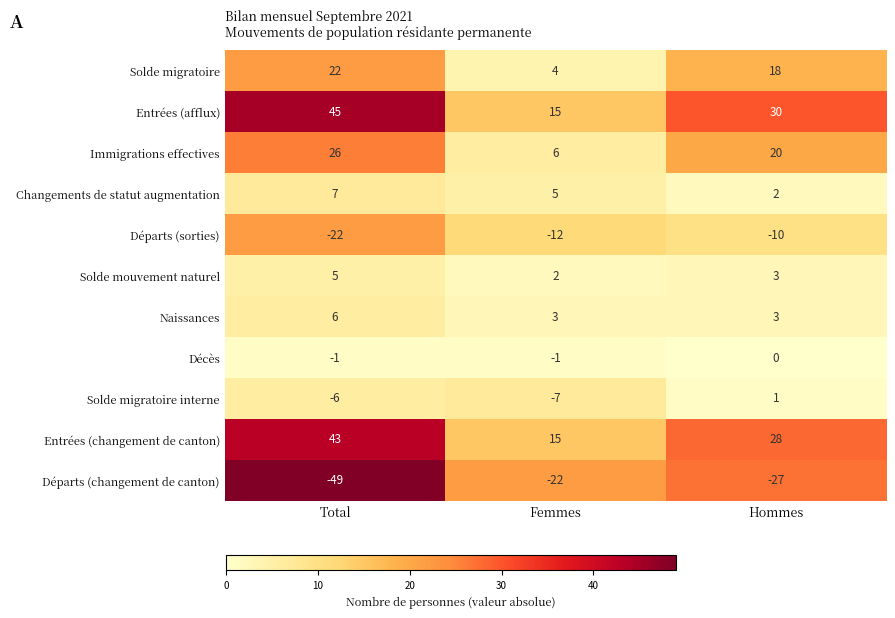

Rank the series by their maximum value, from highest to lowest.

Entrées (afflux), Entrées (changement de canton), Immigrations effectives, Solde migratoire, Changements de statut augmentation, Naissances, Solde mouvement naturel, Solde migratoire interne, Décès, Départs (sorties), Départs (changement de canton)